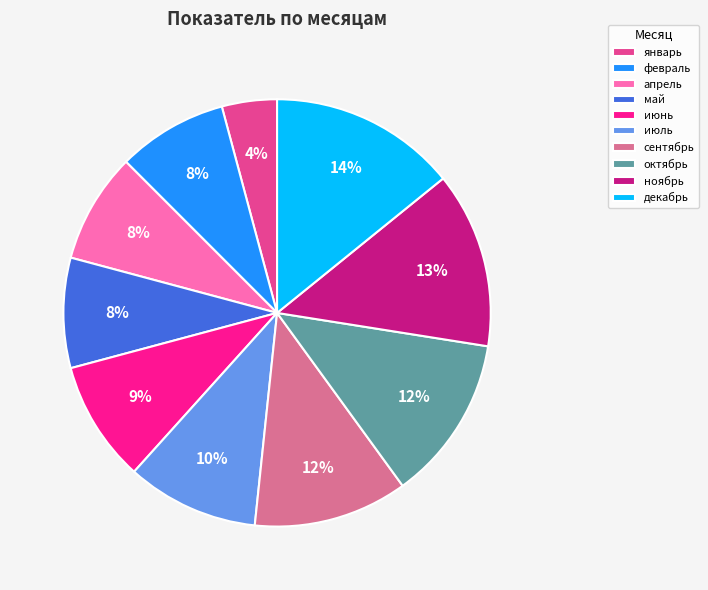

To the nearest percent, what is the average slice percentage?

10%